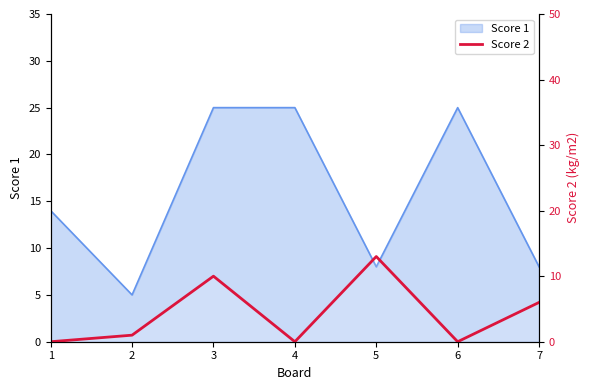

Does the chart have visible grid lines?

No